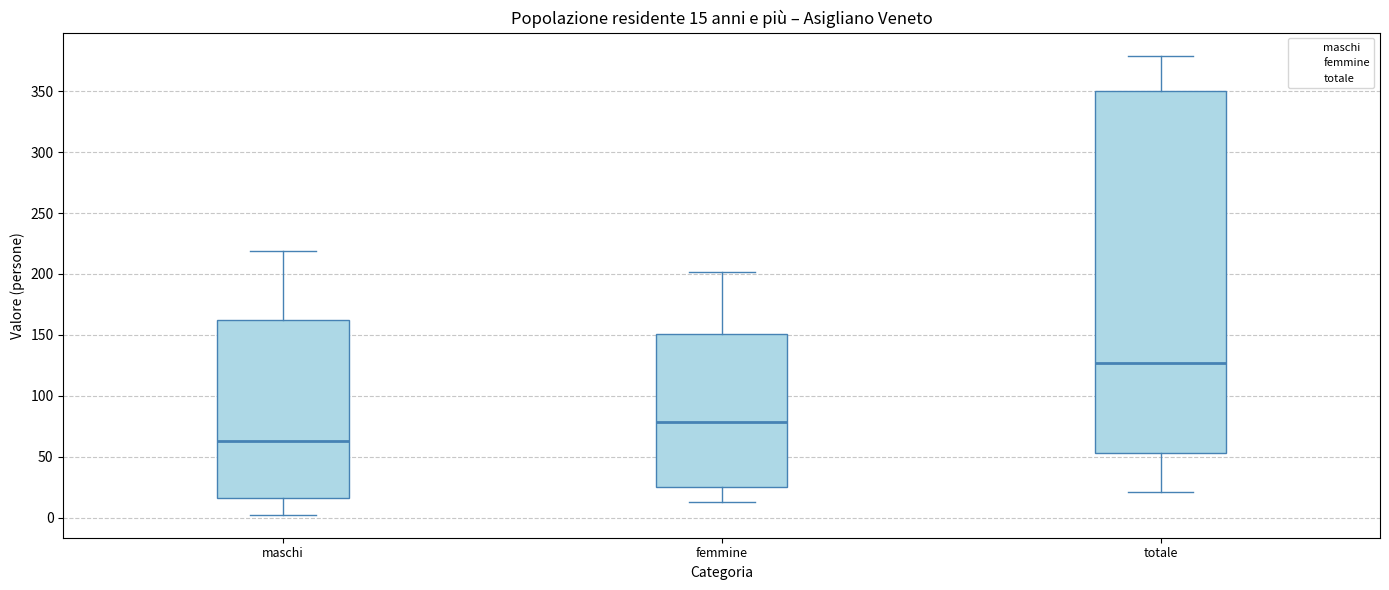

Which box has the highest median line?

totale